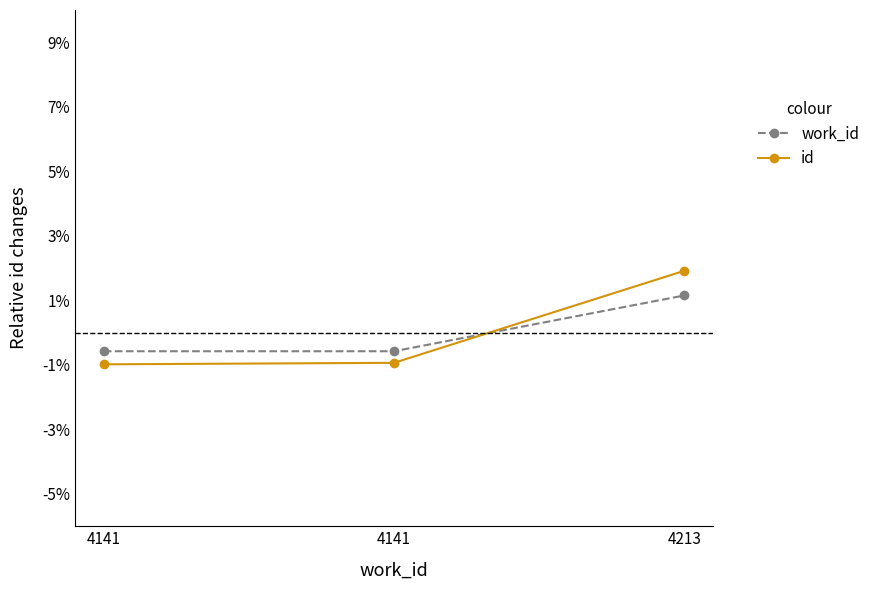

What is the sum of the id values at 4141 and 4213?

1.0